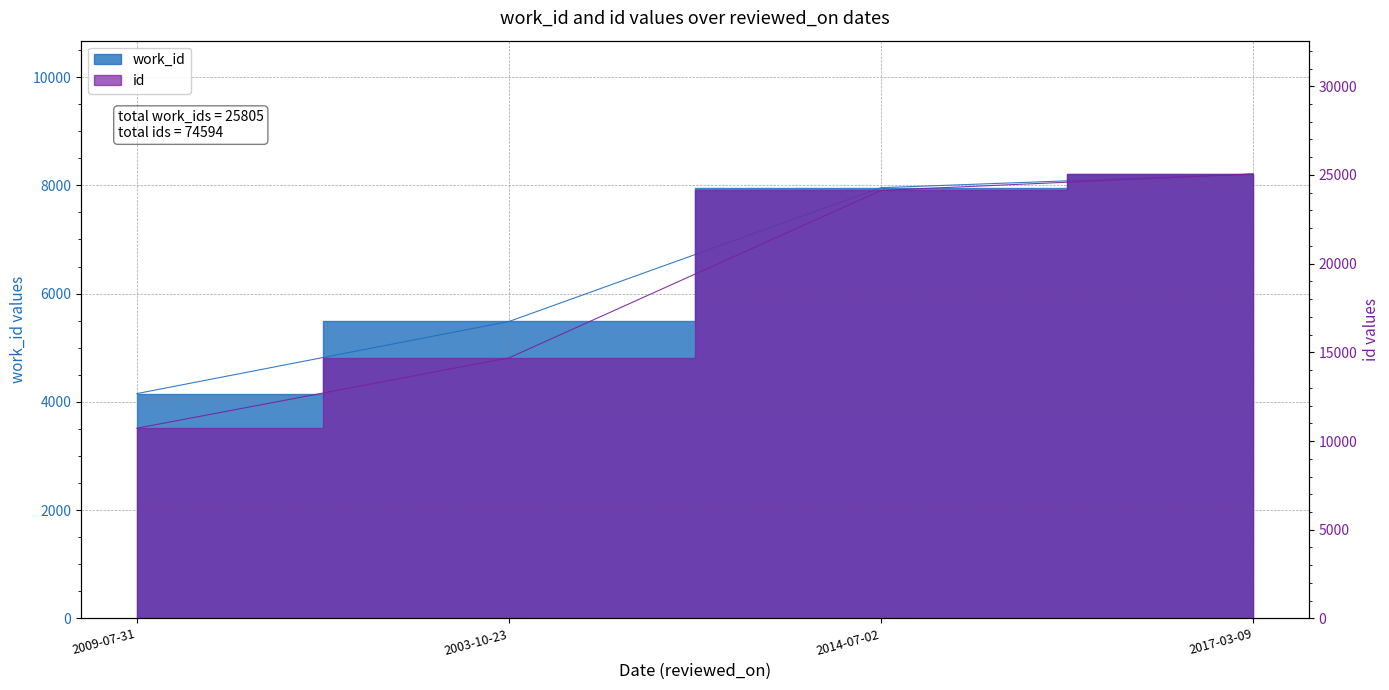

What is the difference between the second highest and minimum values in the work_id series?

3804